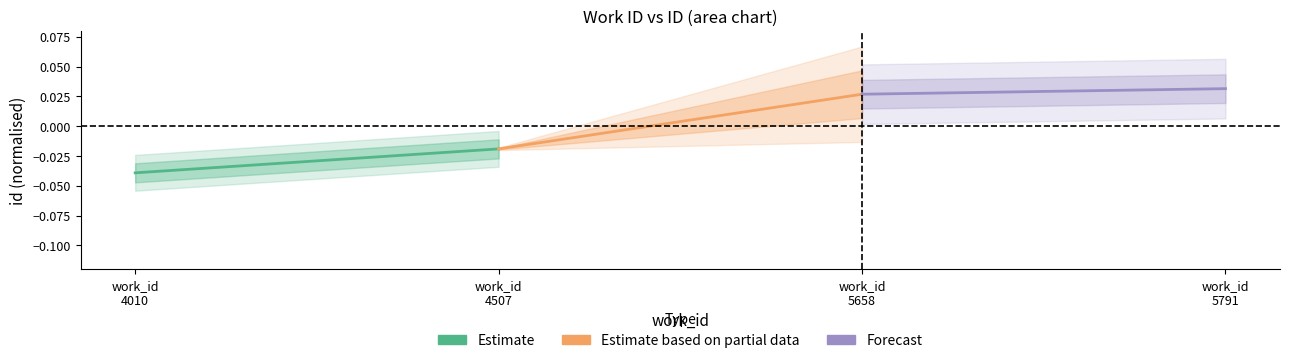

How many positive values does the Estimate based on partial data series have?

1